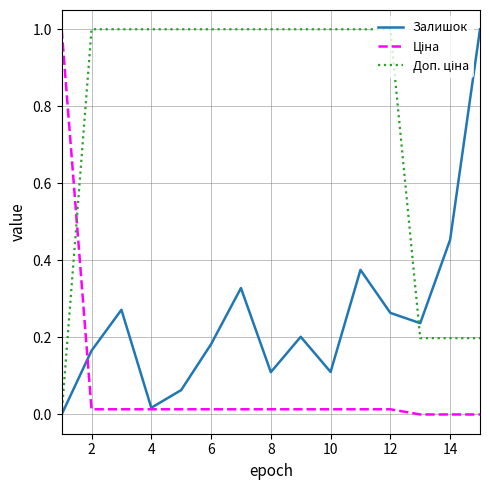

What is the greatest value displayed?

1.0